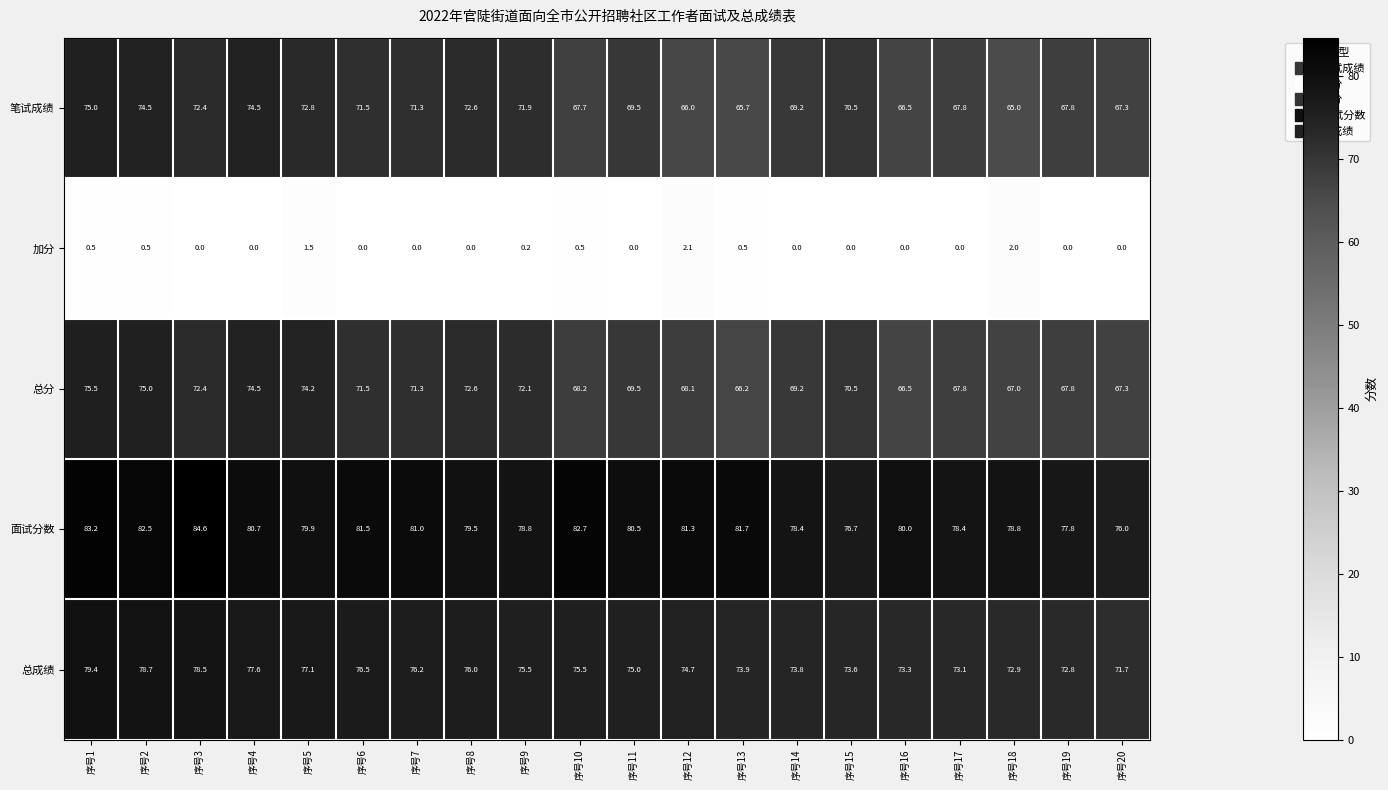

At which label is 总分 closest to 70?

序号11